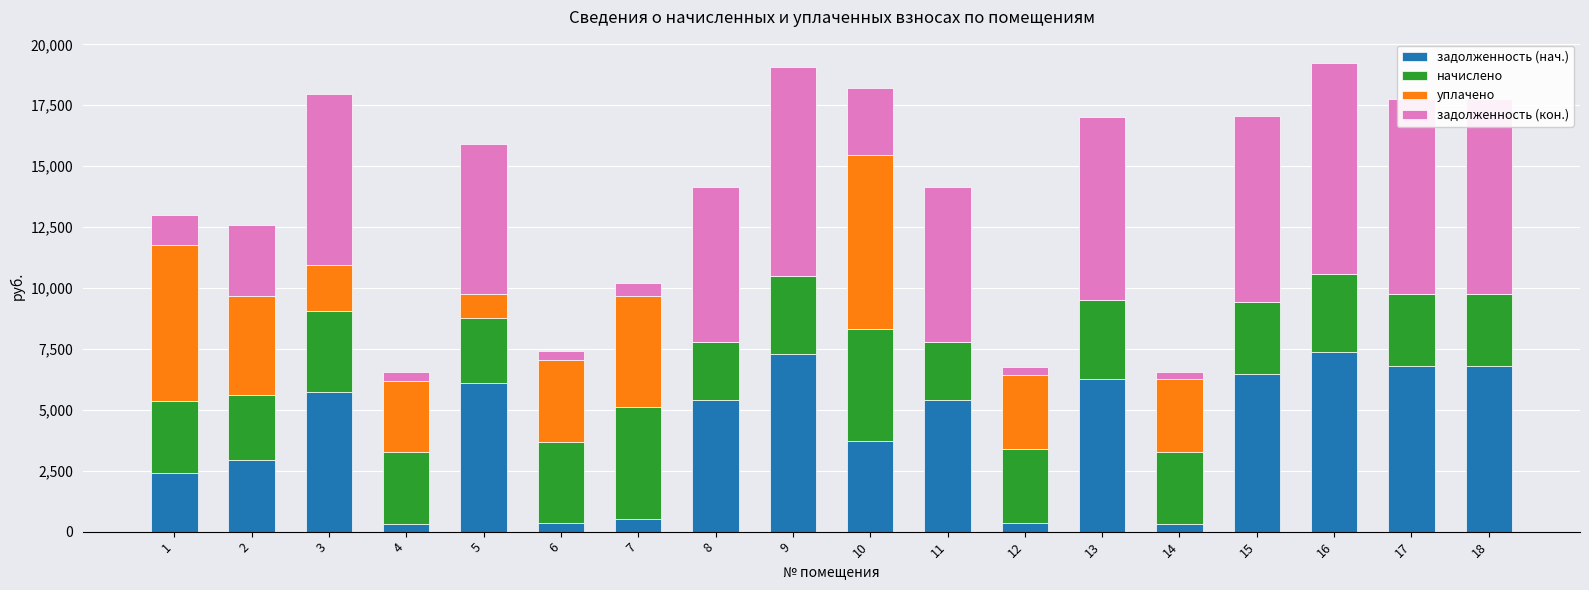

What is the maximum value for задолженность (нач.)?

7366.4